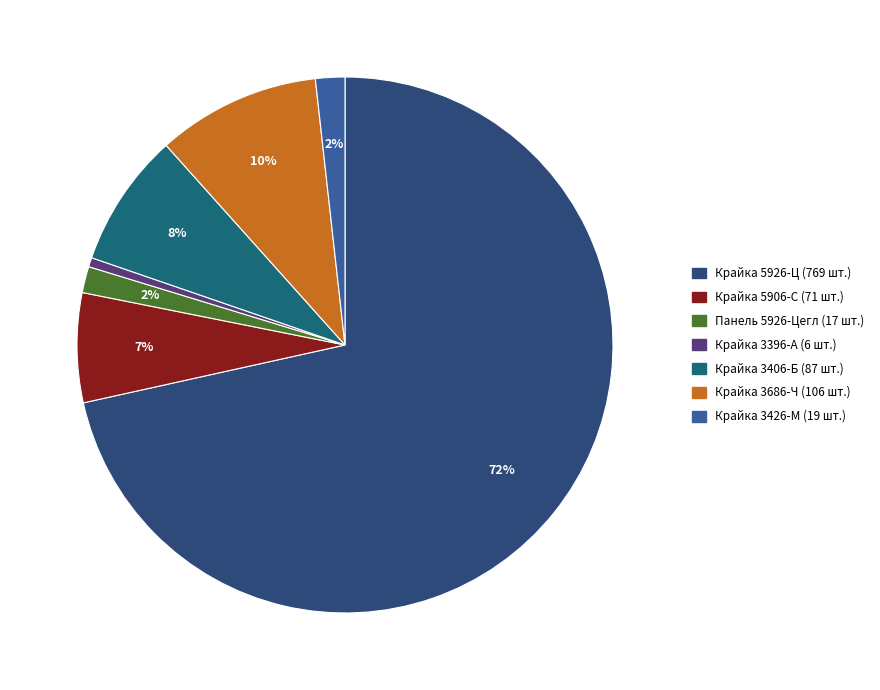

How many slices are in this pie chart?

7